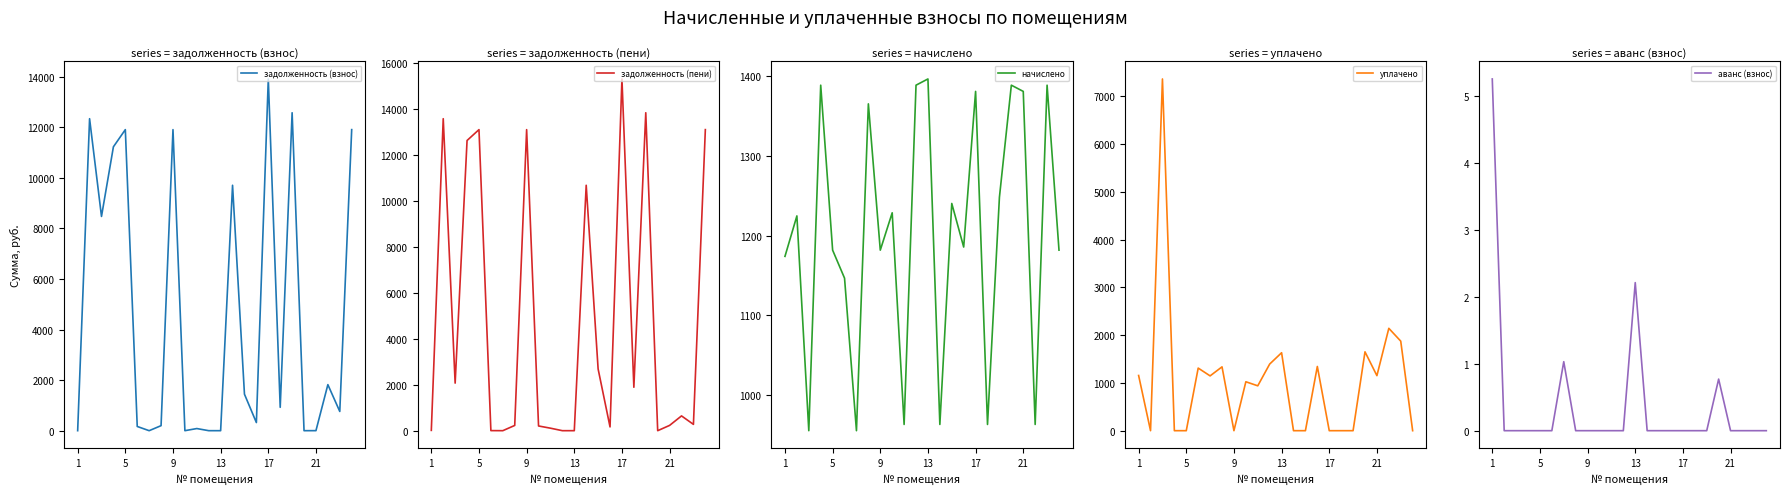

What is the highest value of the задолженность (взнос) series?

13908.0